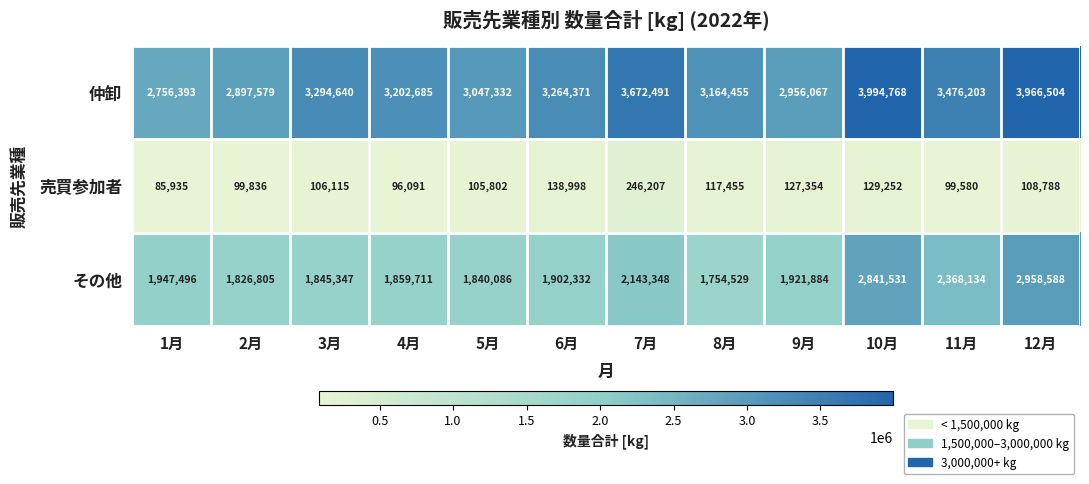

At which label does 仲卸 first exceed 3264371?

3月